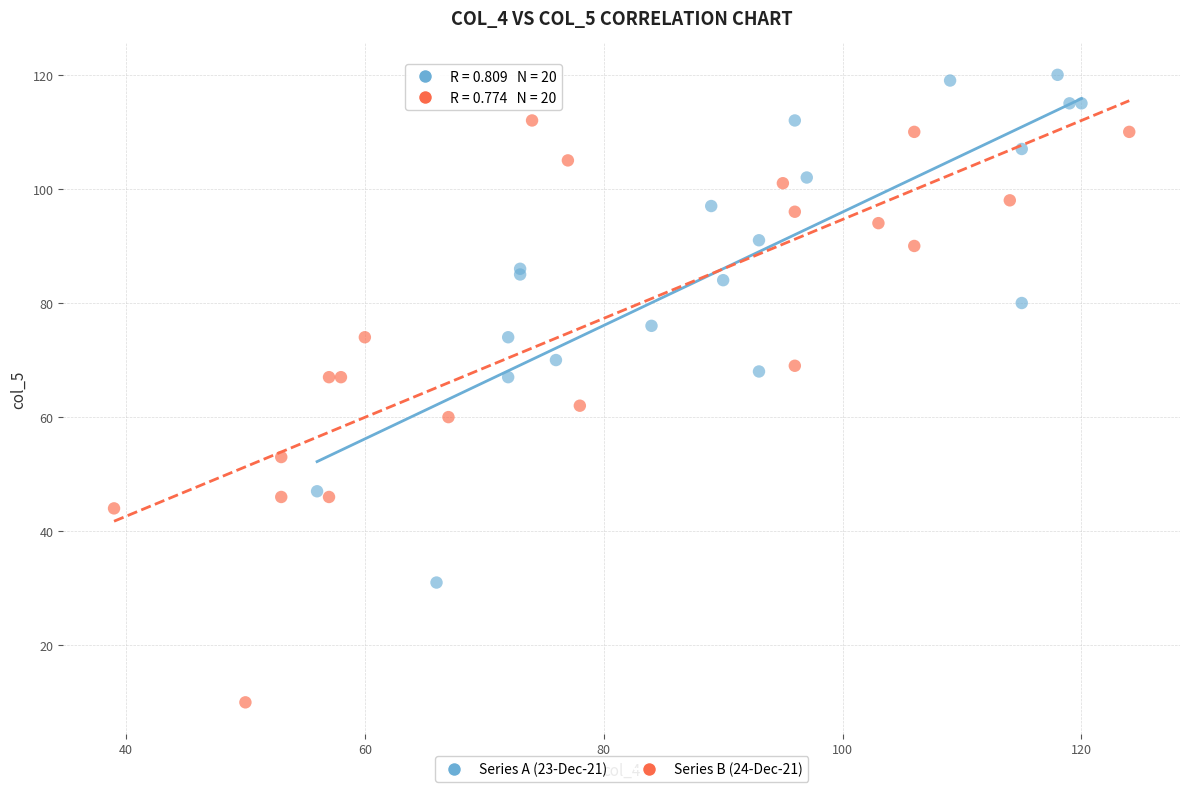

Which series contains the lowest Y value?

Series B (24-Dec-21)